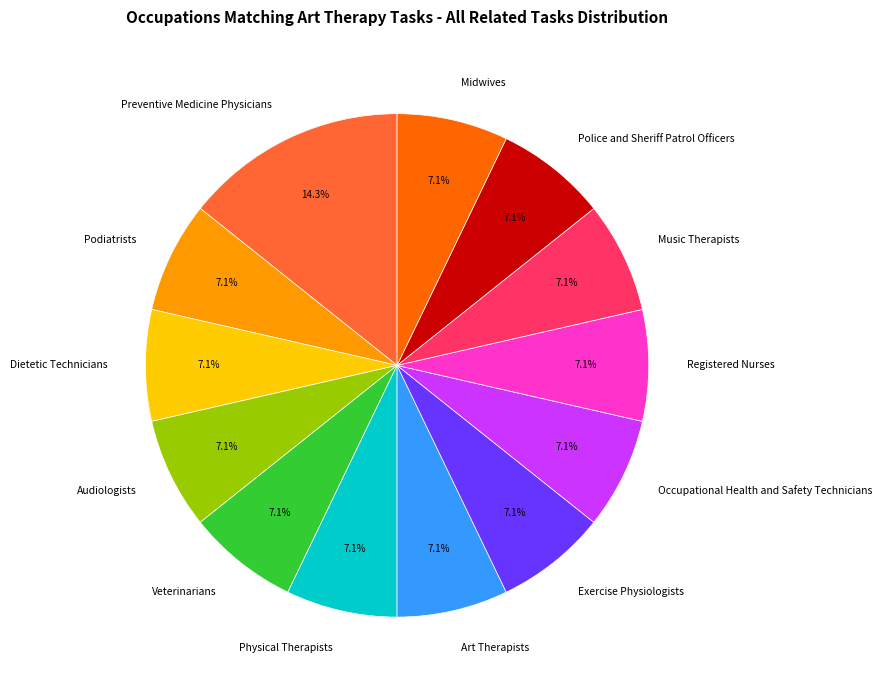

How much of the chart is everything except Audiologists?

92.9%